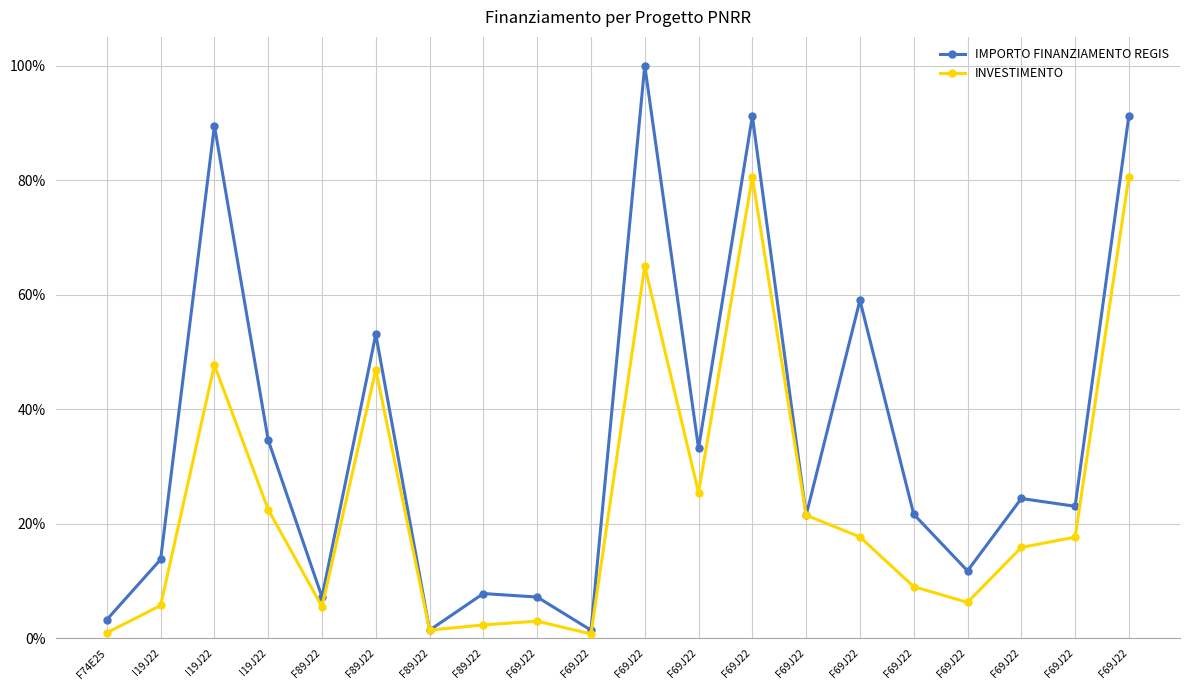

What is the minimum value for INVESTIMENTO?

0.8